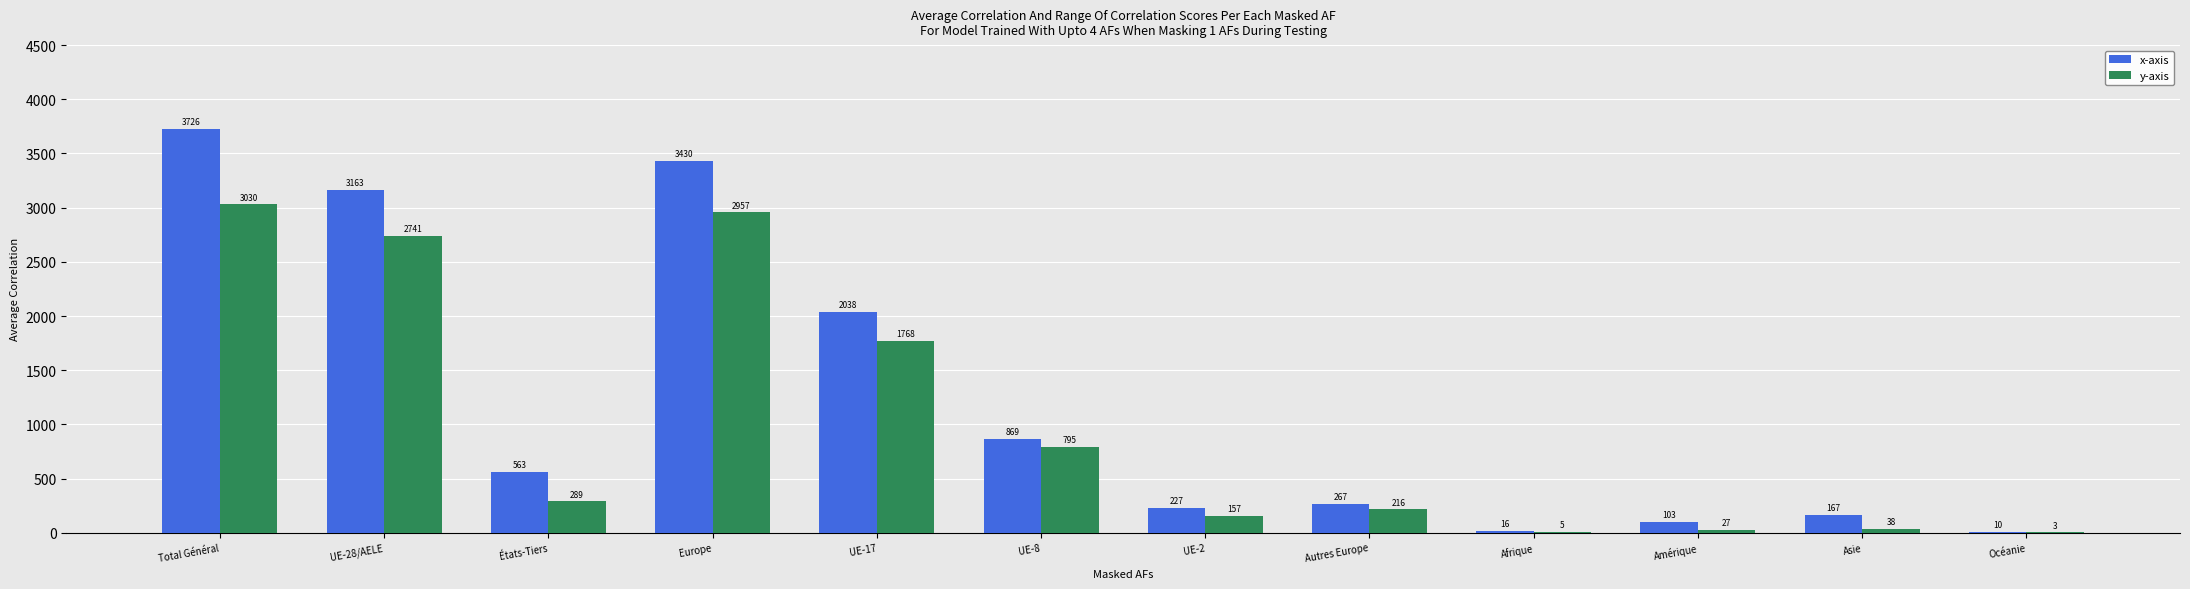

What is the average value of the x-axis series?

1215